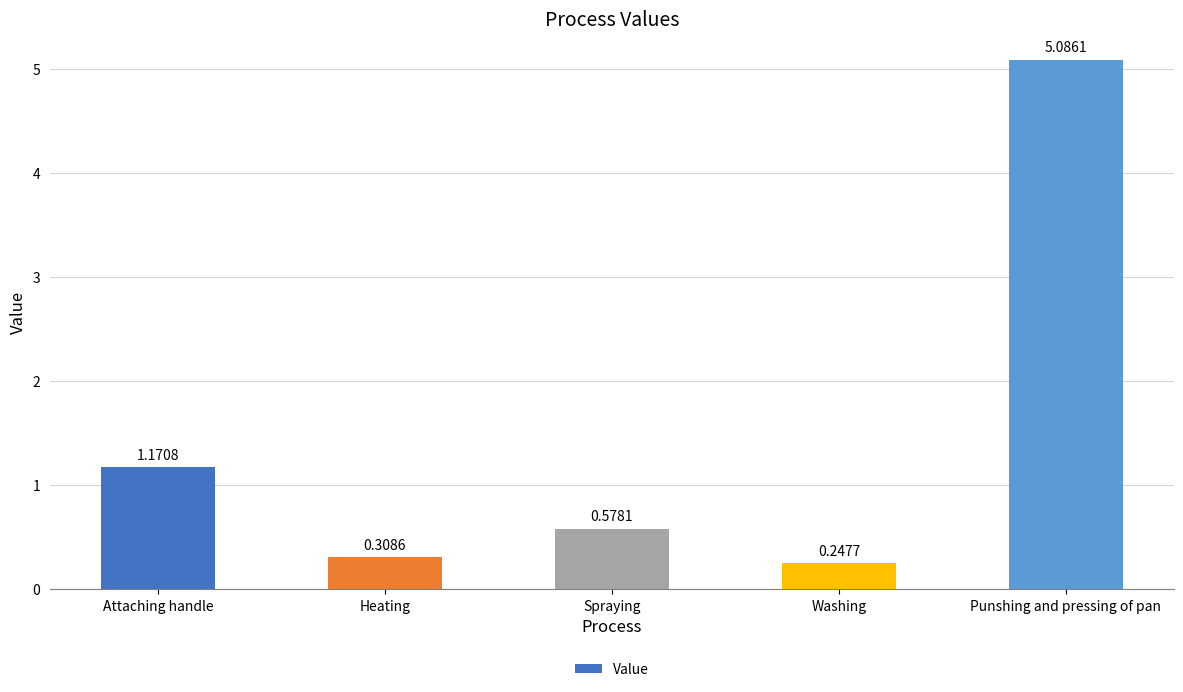

Rank the categories by value from lowest to highest.

Washing, Heating, Spraying, Attaching handle, Punshing and pressing of pan